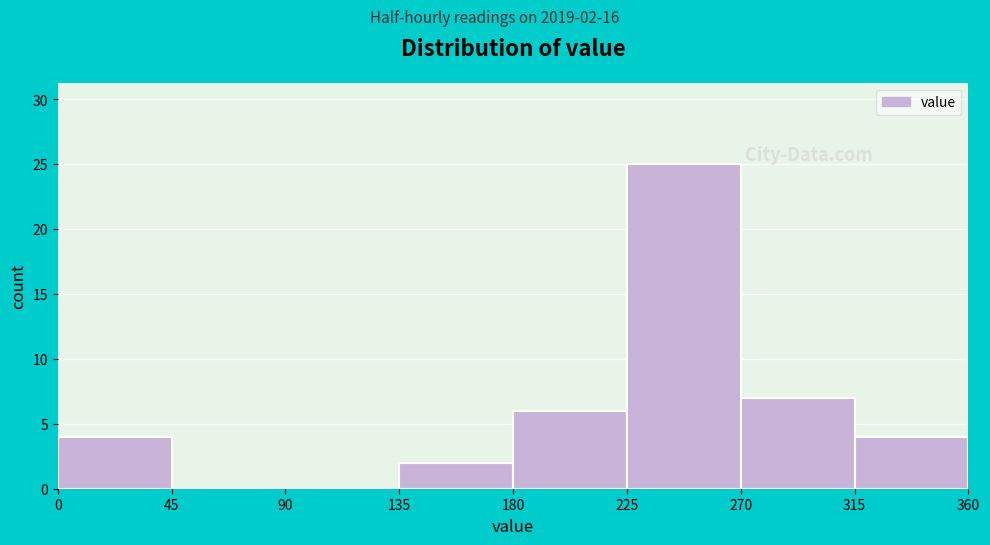

Which range on the x-axis has the tallest bar?

225 to 270